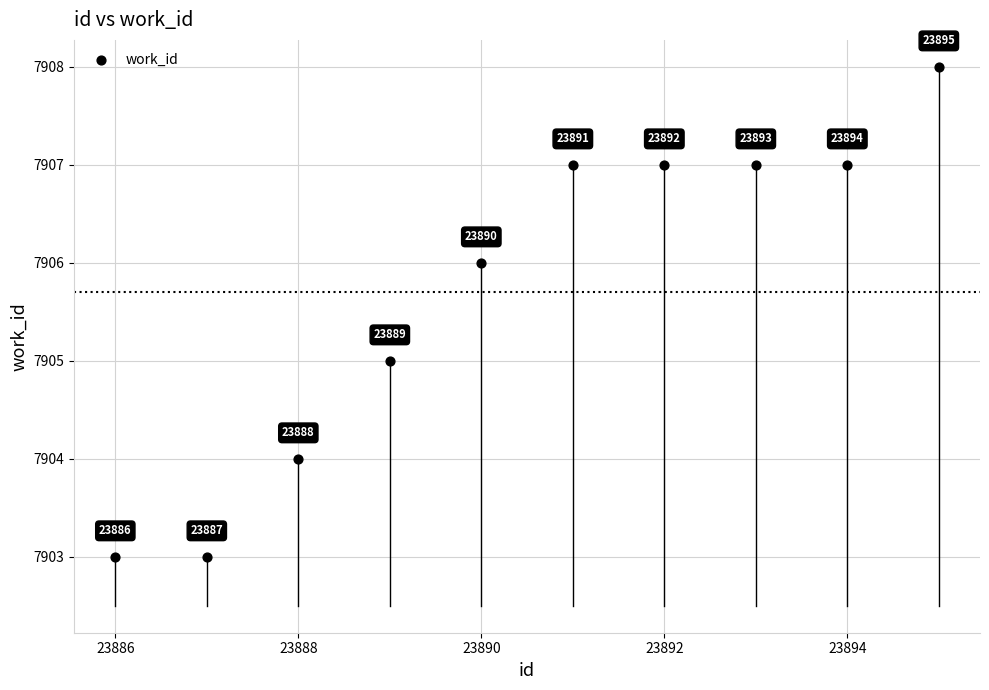

What Y value in the scatter plot is closest to 7905?

7905